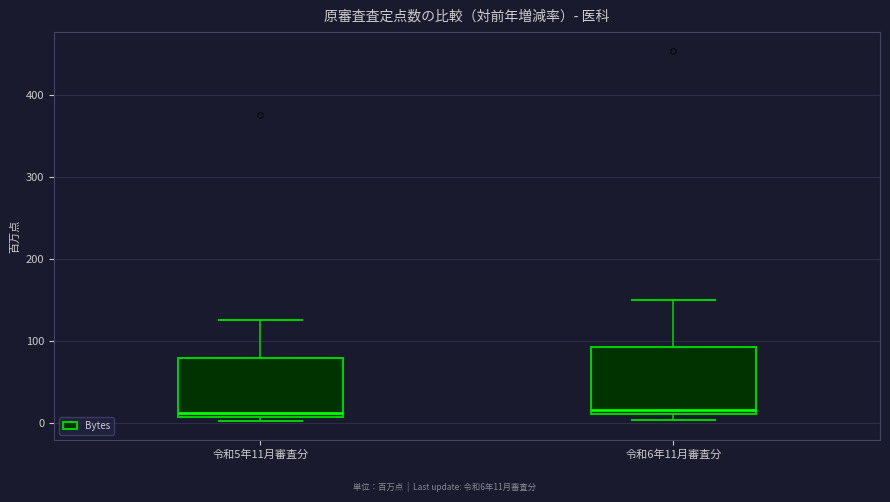

Where is the lower edge of the box for 令和5年11月審査分 on the y-axis? The values are not printed on the chart, so give them approximately, as read against the axis.

10